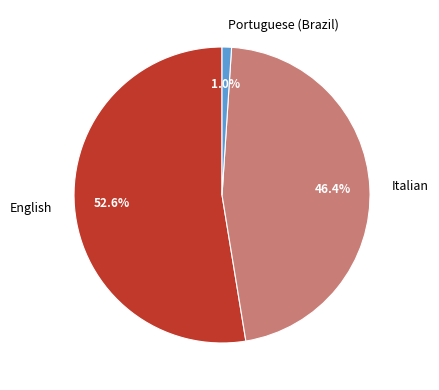

Is it true that English is 67% of the pie?

False